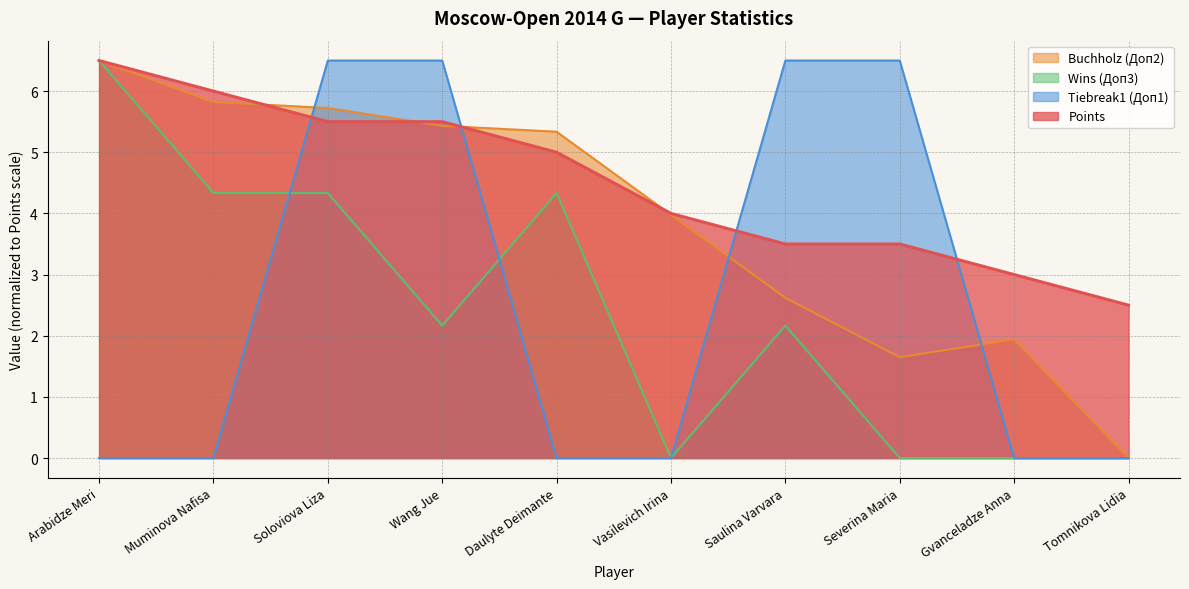

Reading right to left, transcribe all the data shown in this chart.

Points: 2.5	3.0	3.5	3.5	4.0	5.0	5.5	5.5	6.0	6.5
Buchholz (Доп2): 0.0	1.9	1.6	2.6	4.0	5.3	5.4	5.7	5.8	6.5
Tiebreak1 (Доп1): 0.0	0.0	6.5	6.5	0.0	0.0	6.5	6.5	0.0	0.0
Wins (Доп3): 0.0	0.0	0.0	2.2	0.0	4.3	2.2	4.3	4.3	6.5